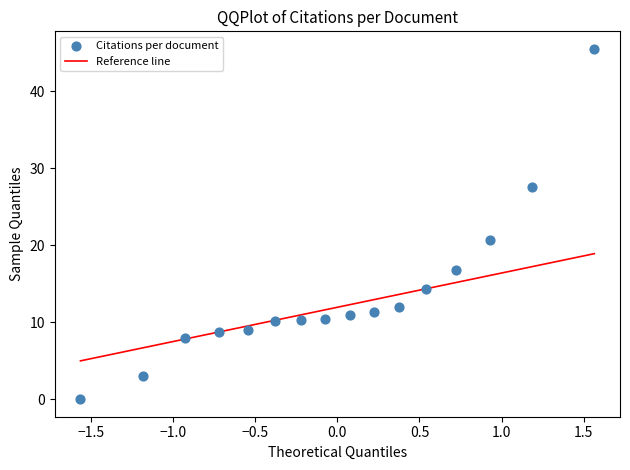

What is the range of Y values (max minus min)?

45.5